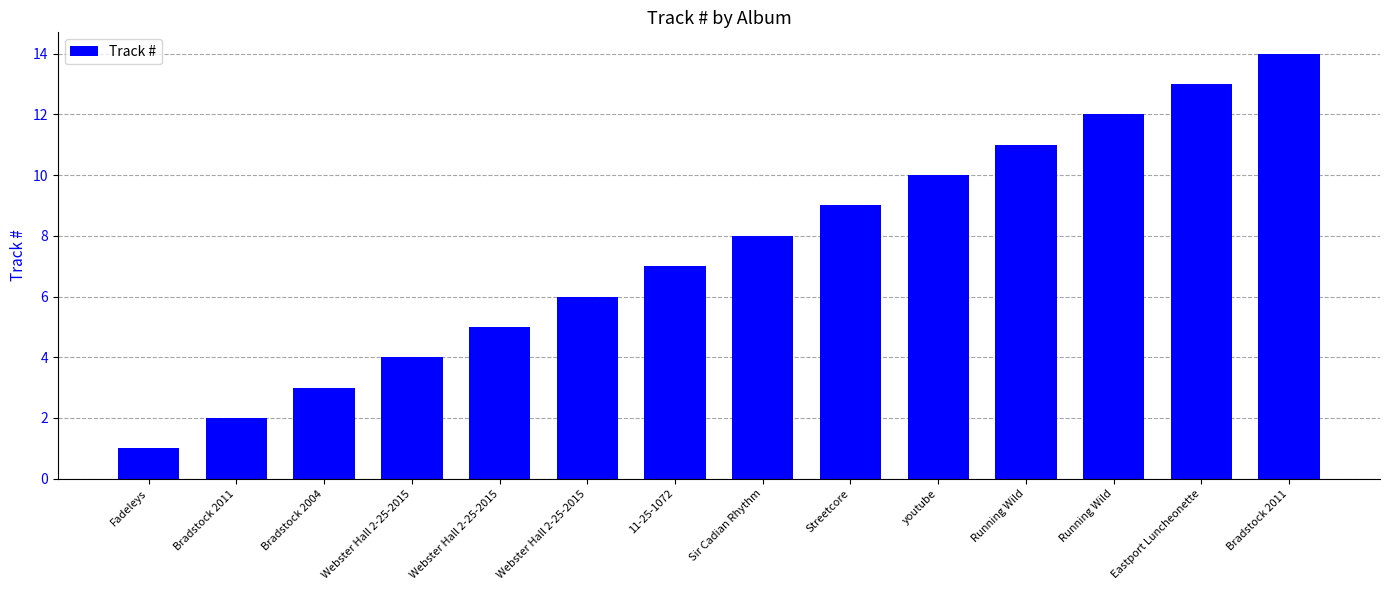

Does the chart contain any negative values?

No